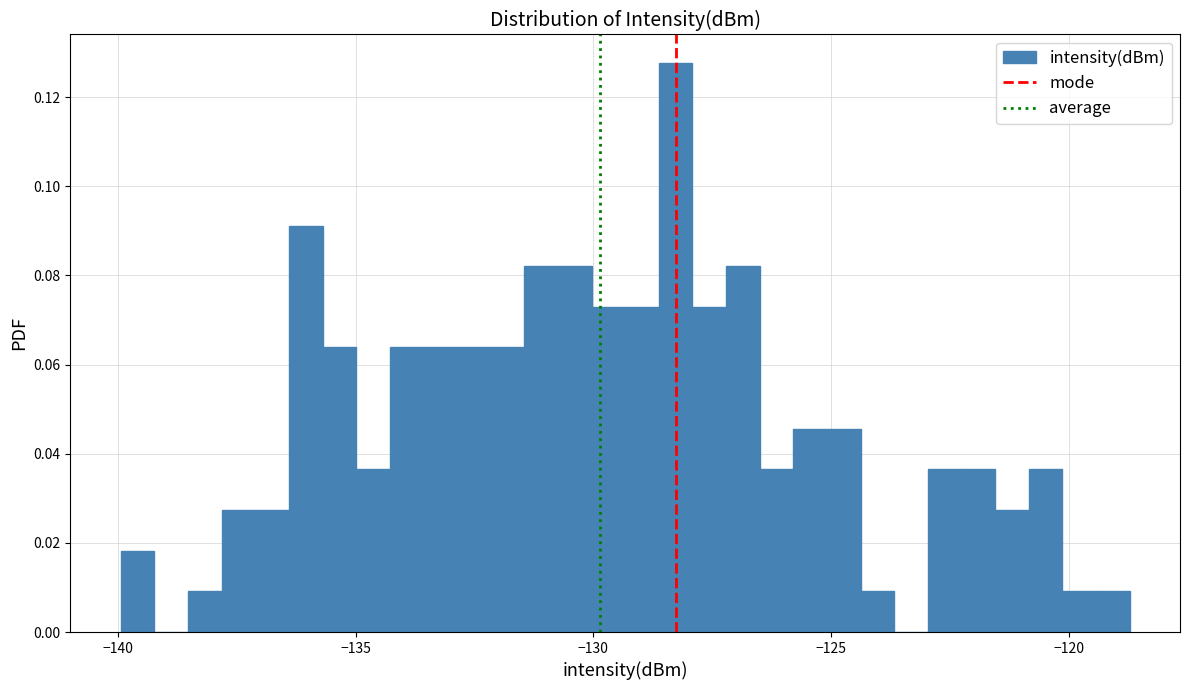

Around what value on the x-axis is the tallest bar? Give the approximate position of its centre, as read against the axis.

-128.5